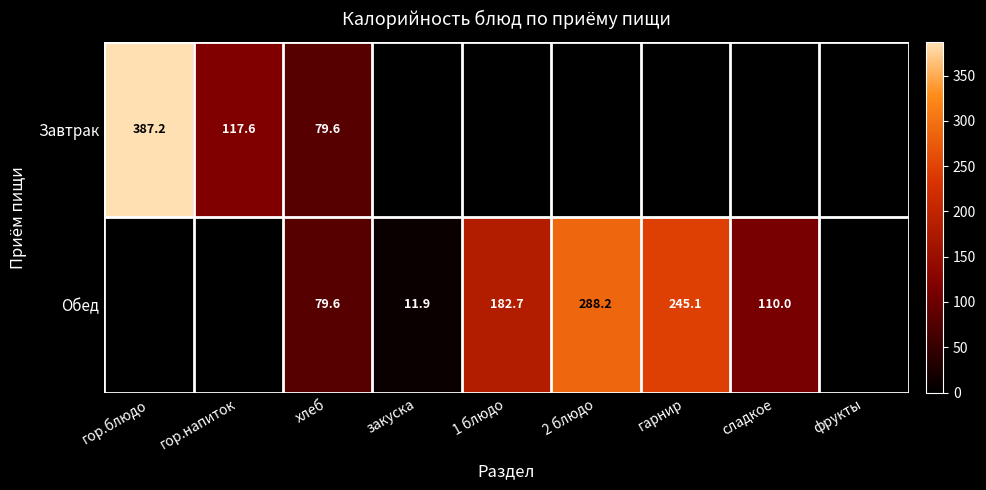

True or false: Обед has a value of 245.1 at гарнир.

True